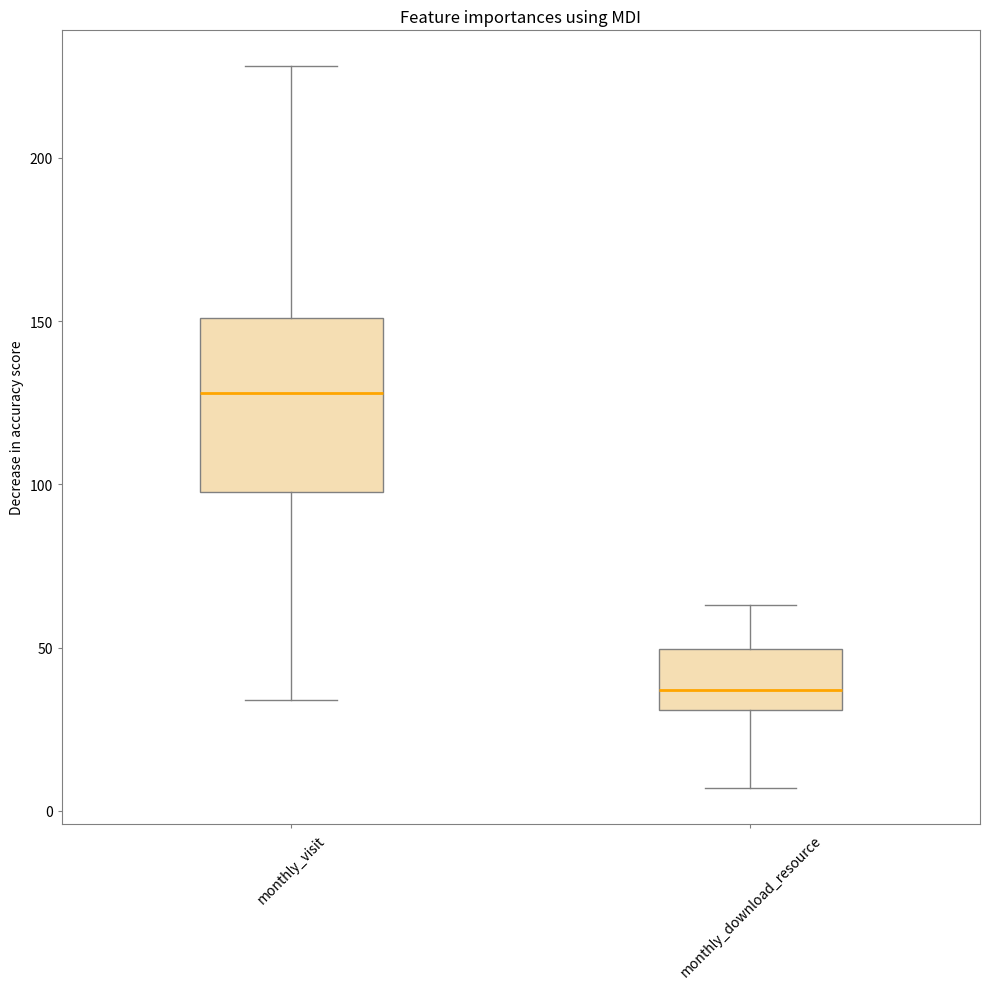

Reading left to right, transcribe this box plot: for each box, give where its median line is, the range the box spans, and where its two whiskers end, as read against the y-axis. The values are not printed on the chart, so give them approximately, as read against the axis.

monthly_visit: median 130, box 100 to 150, whiskers 35 to 230
monthly_download_resource: median 35, box 30 to 50, whiskers 5 to 65